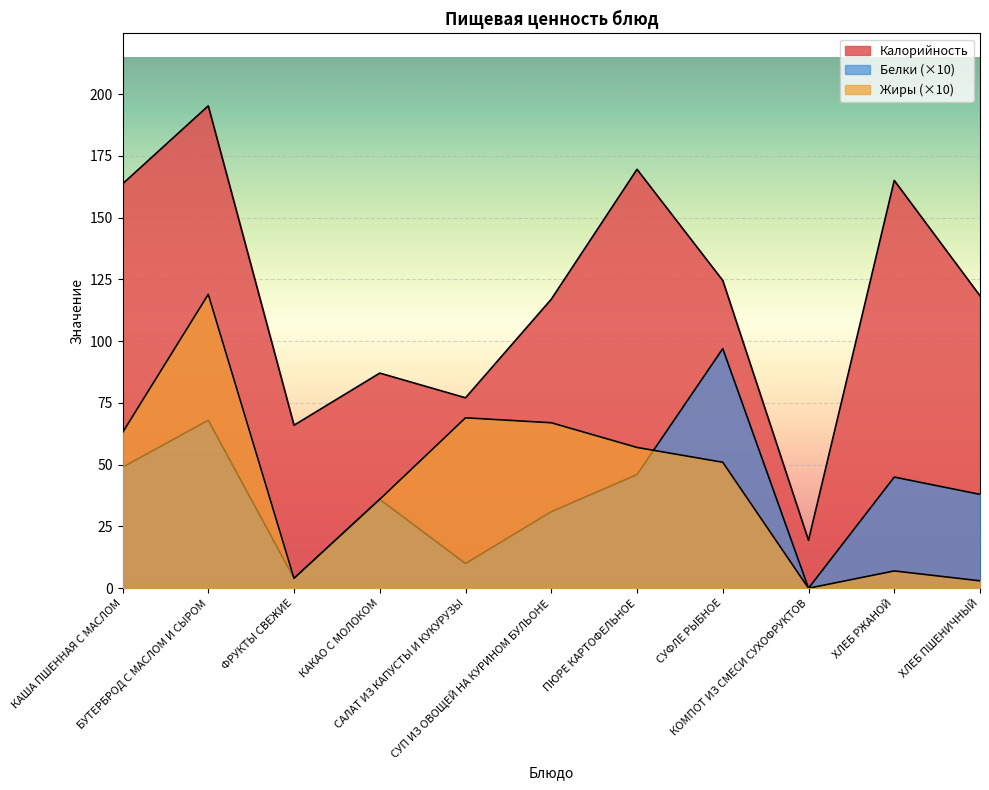

Where is the first local minimum for Белки?

ФРУКТЫ СВЕЖИЕ